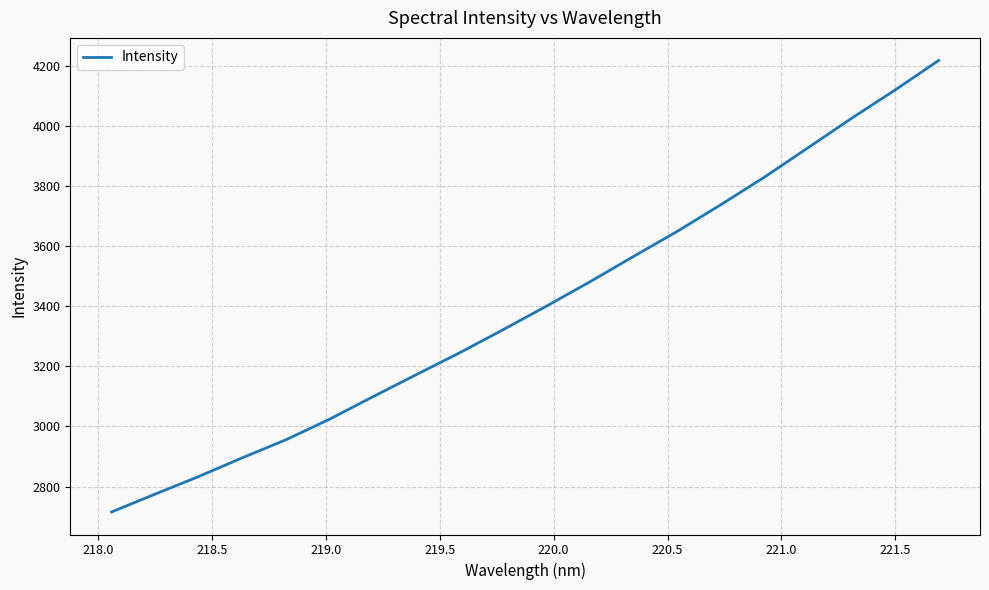

What is the difference between the maximum and minimum values?

1501.3